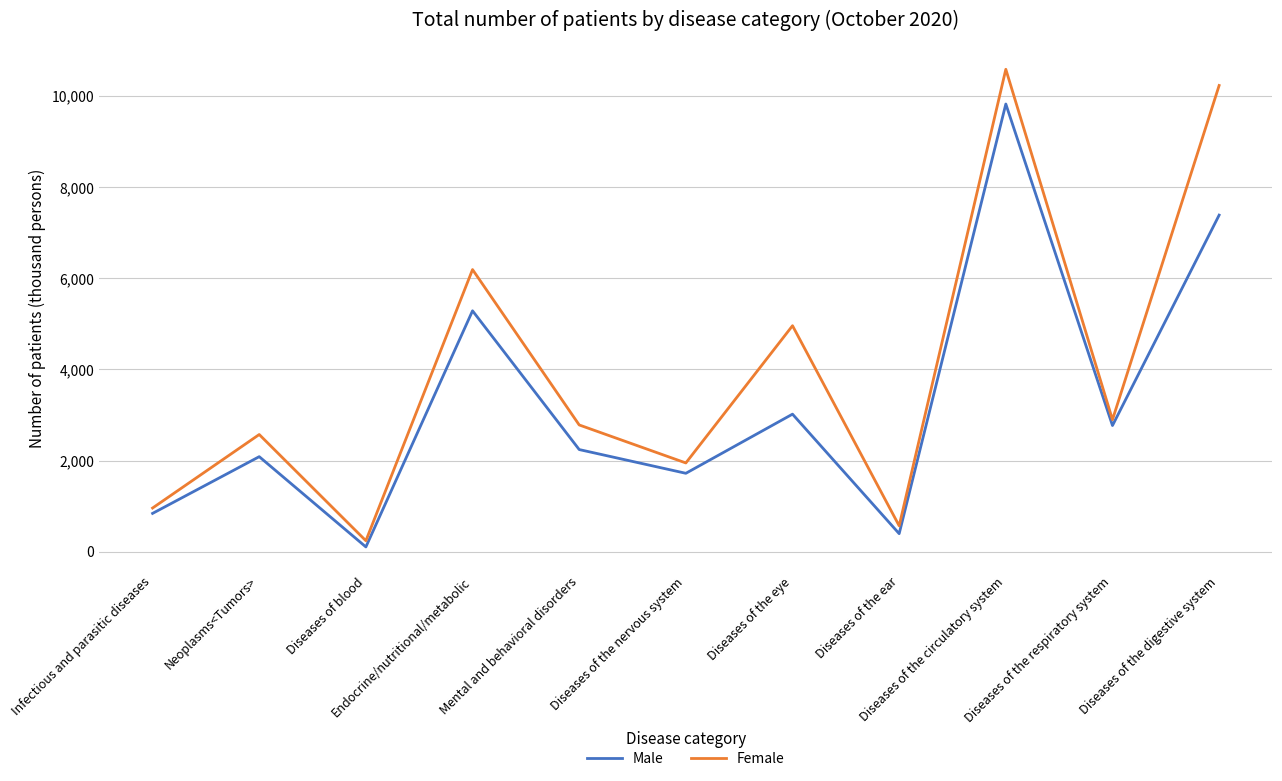

Is this an area chart (filled region under the line)?

No